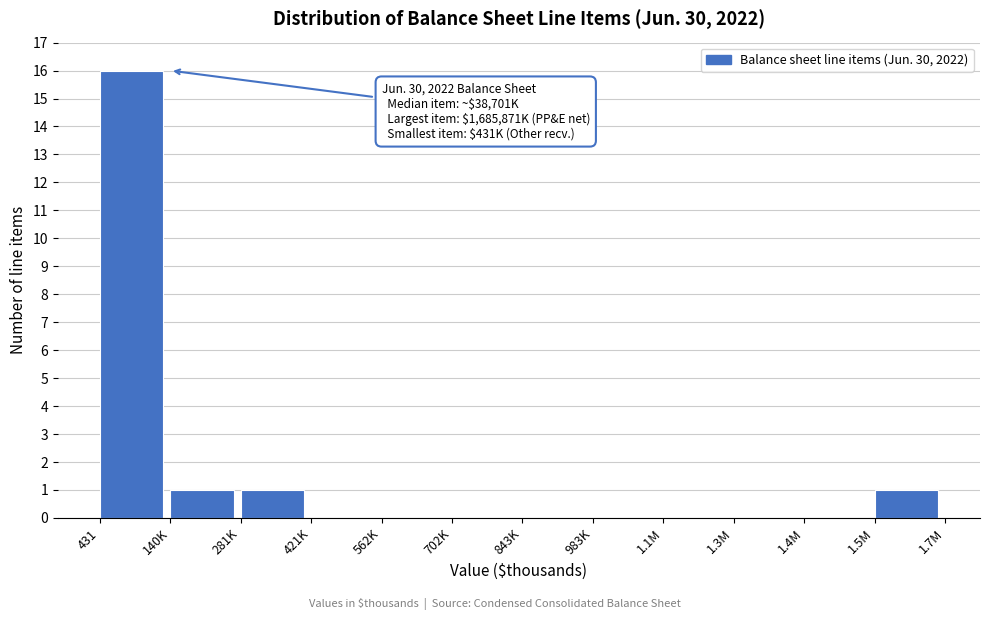

Reading left to right, transcribe all the data shown in this chart.

431=16	140K=1	281K=1	421K=0	562K=0	702K=0	843K=0	983K=0	1.1M=0	1.3M=0	1.4M=0	1.5M=1